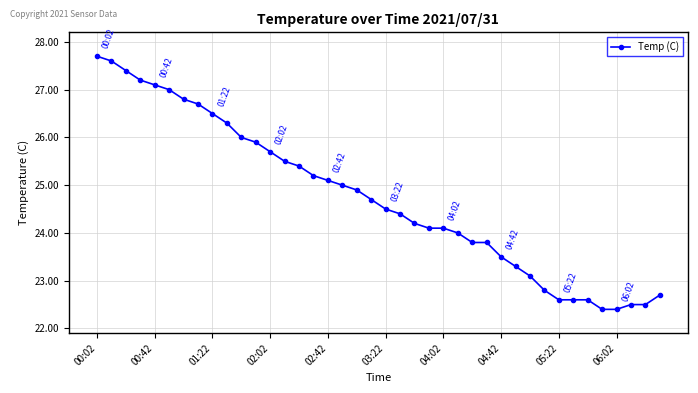

What is the average value?

24.7